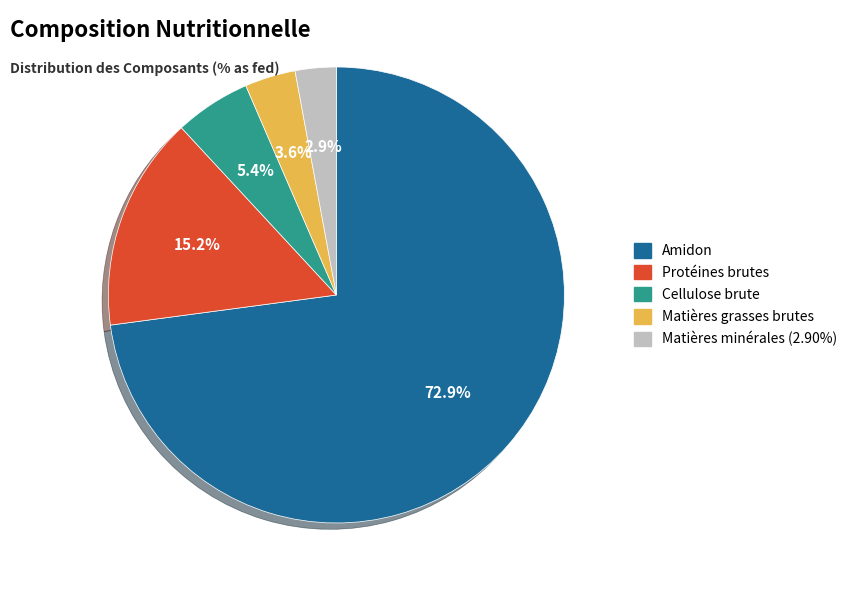

How many segments does this pie chart have?

5